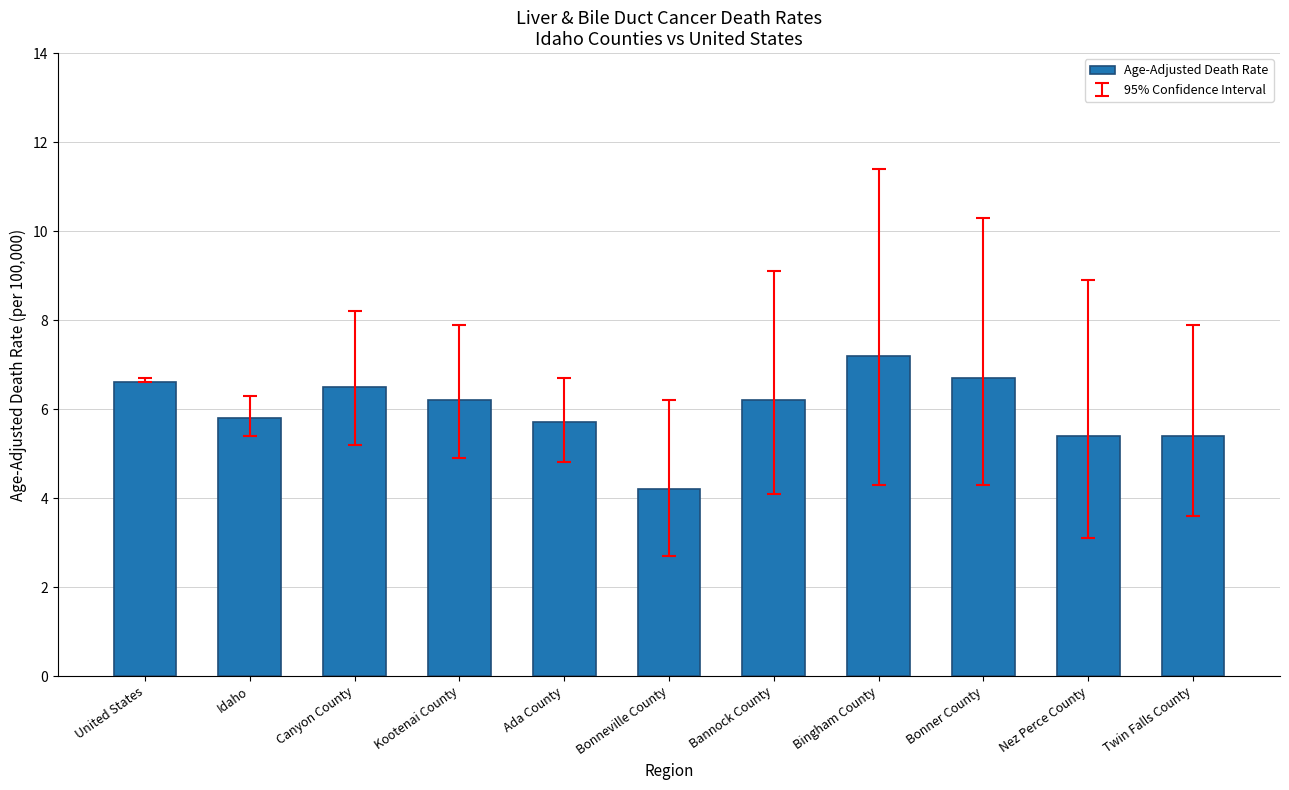

Reading left to right, transcribe all the data shown in this chart.

United States=6.6	Idaho=5.8	Canyon County=6.5	Kootenai County=6.2	Ada County=5.7	Bonneville County=4.2	Bannock County=6.2	Bingham County=7.2	Bonner County=6.7	Nez Perce County=5.4	Twin Falls County=5.4